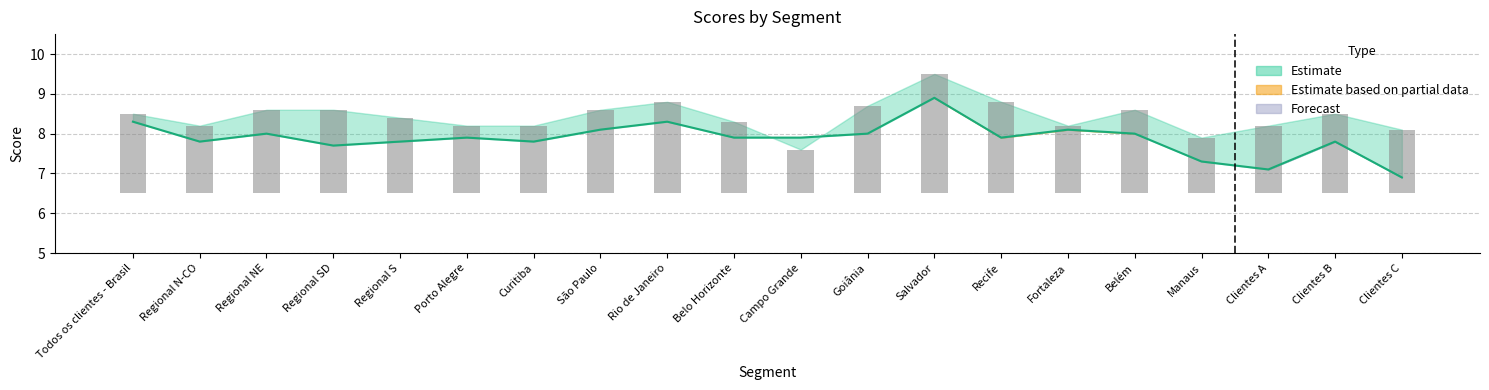

What is the label of the 3rd bar from the right?

Clientes A